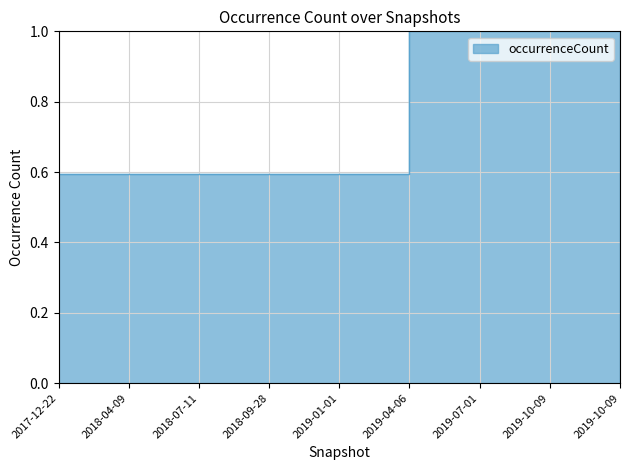

List the labels in order of value, largest first.

2019-04-06, 2019-07-01, 2019-10-09, 2017-12-22, 2018-04-09, 2018-07-11, 2018-09-28, 2019-01-01, 2019-10-09